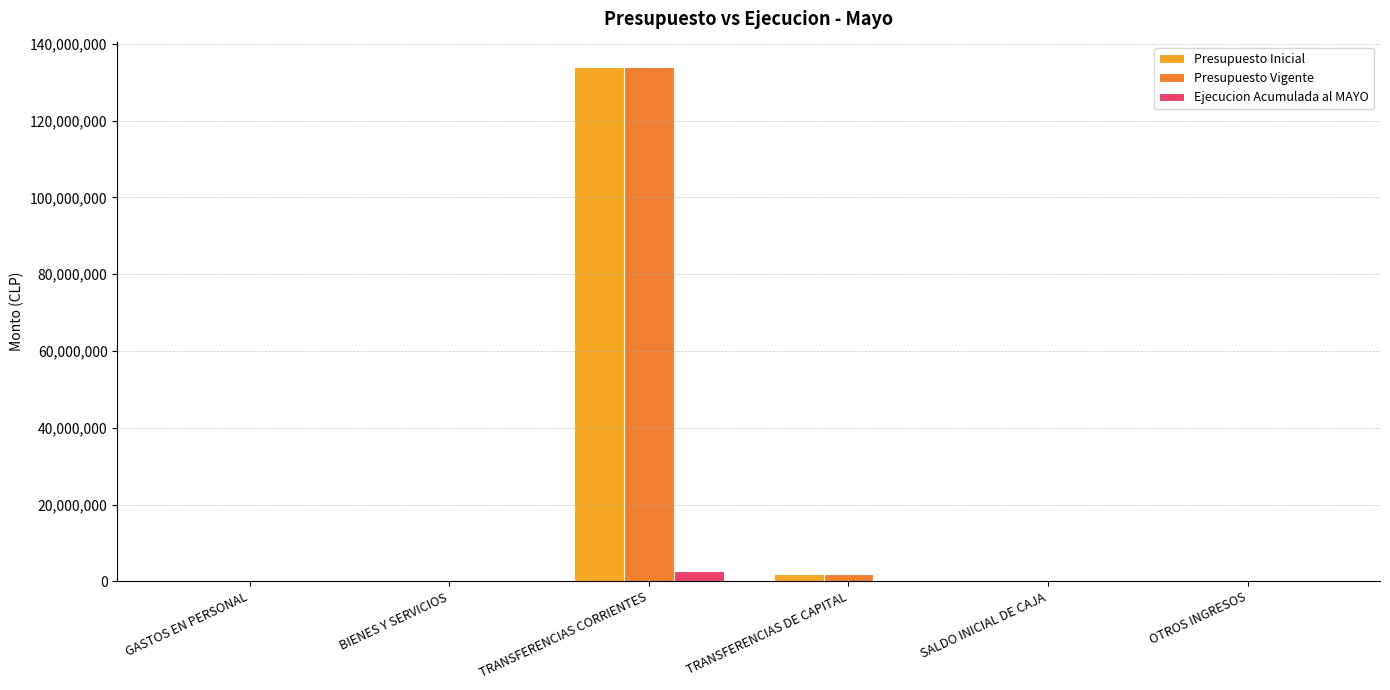

At which category is the sum across all series the highest?

TRANSFERENCIAS CORRIENTES